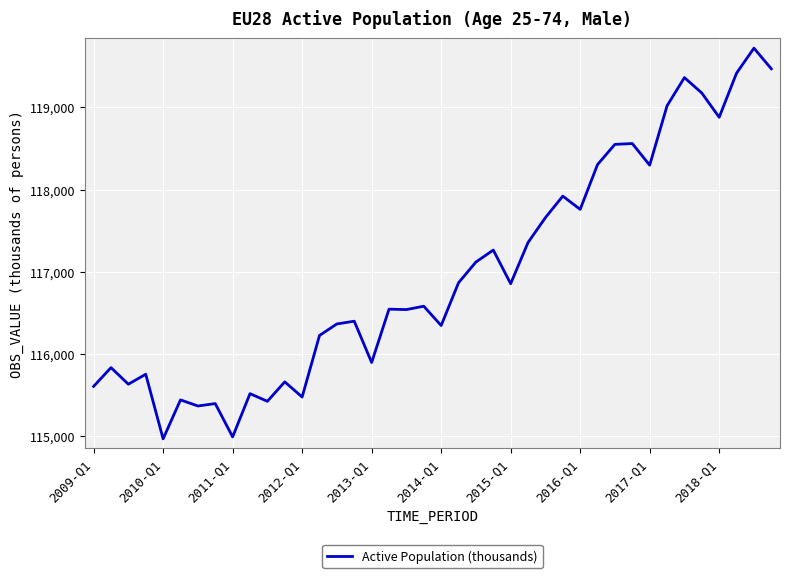

What is the maximum value shown in the chart?

119722.2